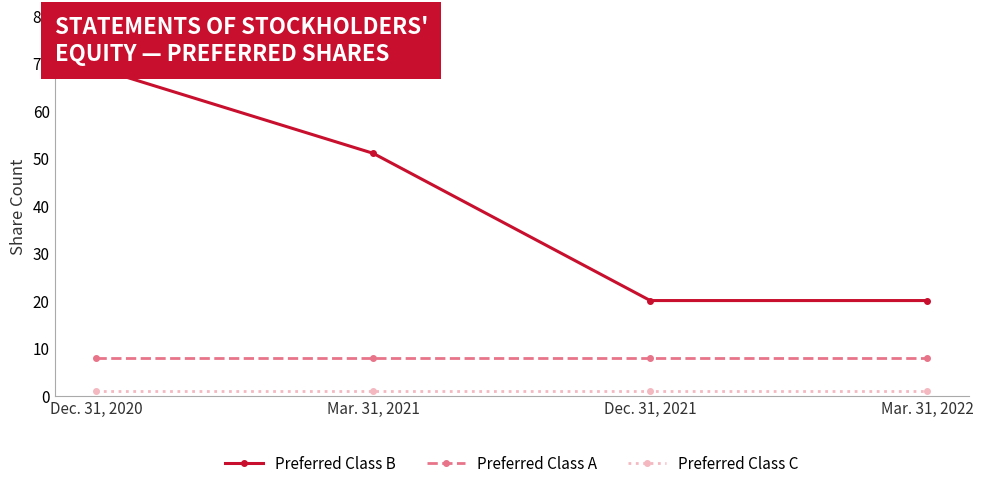

Is this an area chart (filled region under the line)?

No